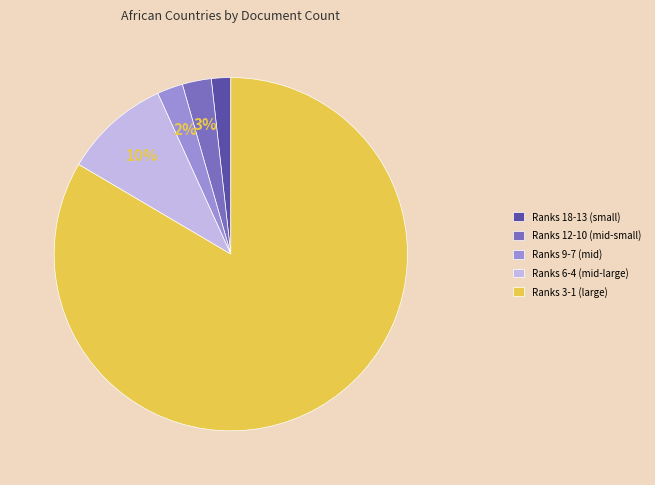

Is Ranks 3-1 (large) the majority of the pie?

Yes